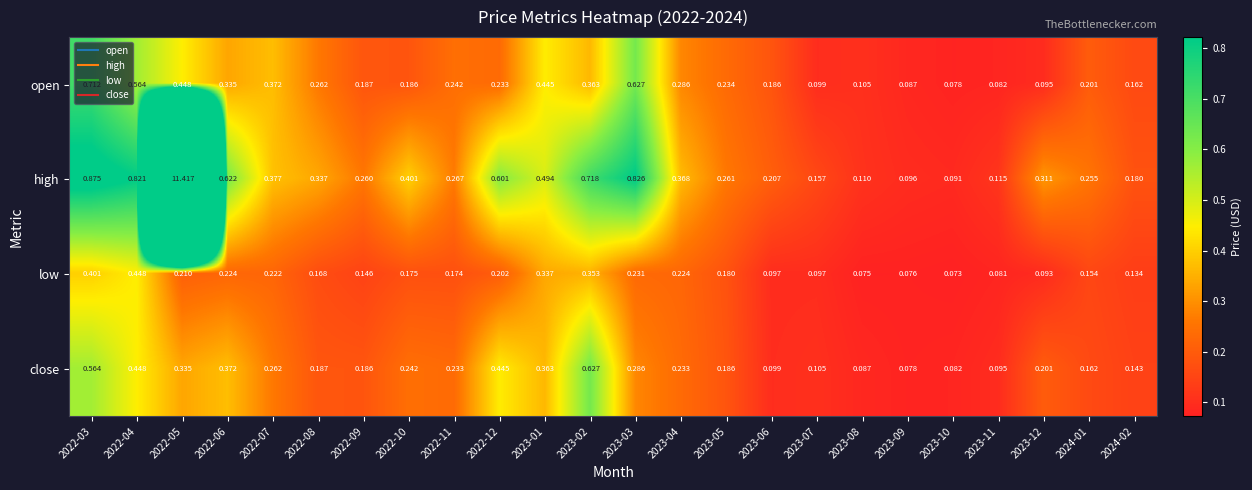

Count the number of data series in this chart.

4